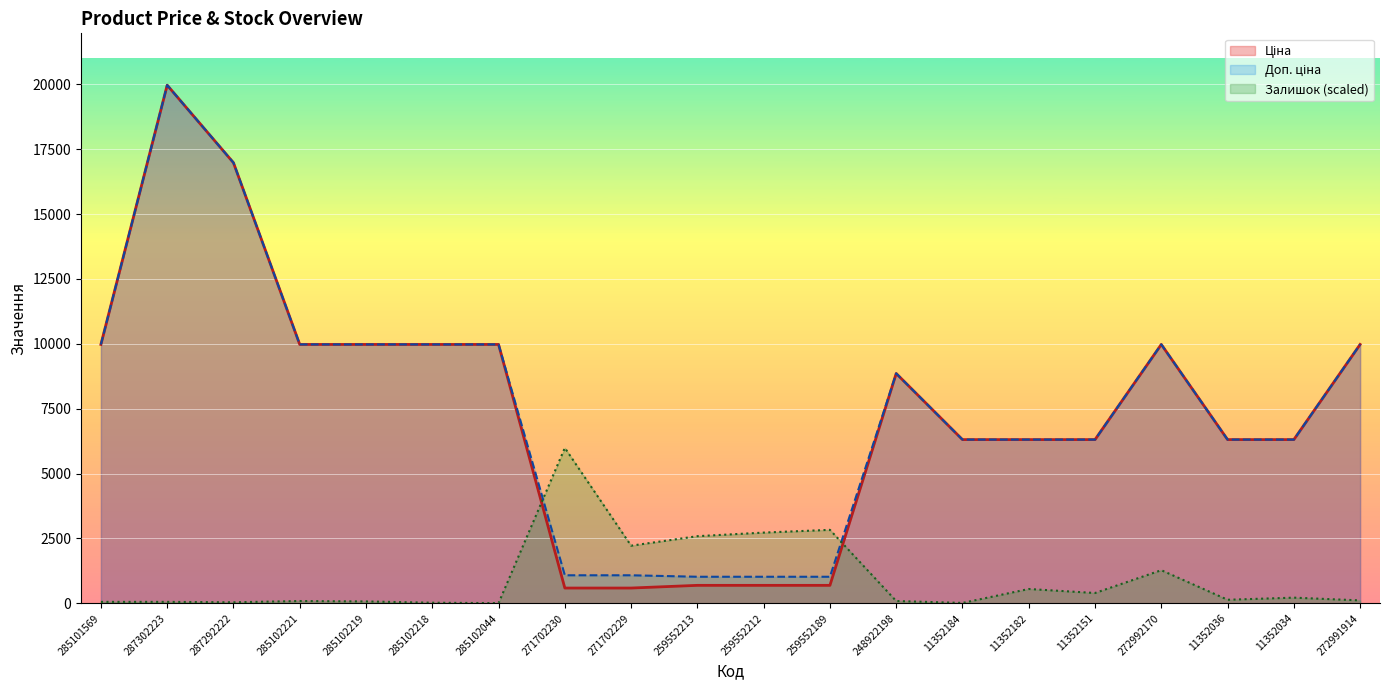

How many lines are shown in the chart?

3